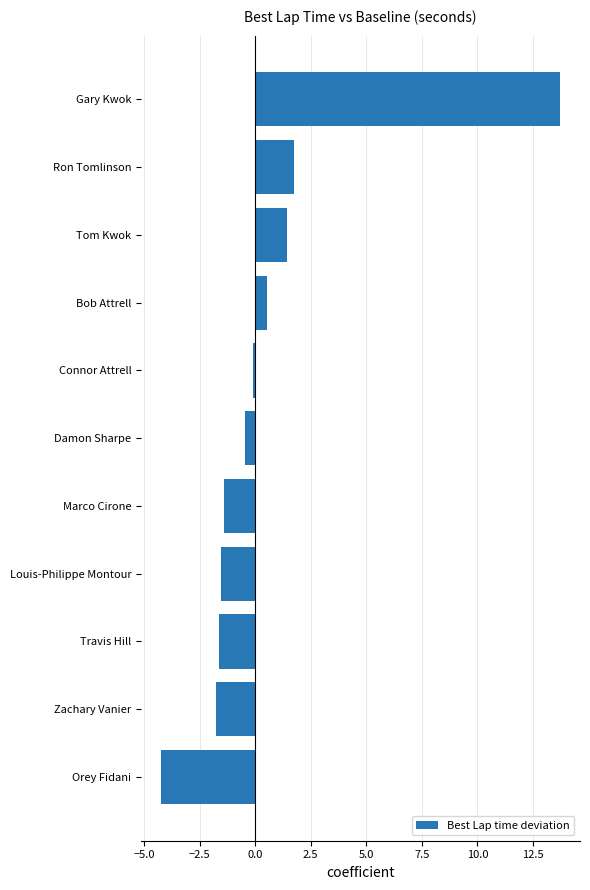

What is the approximate value at Travis Hill?

-1.6